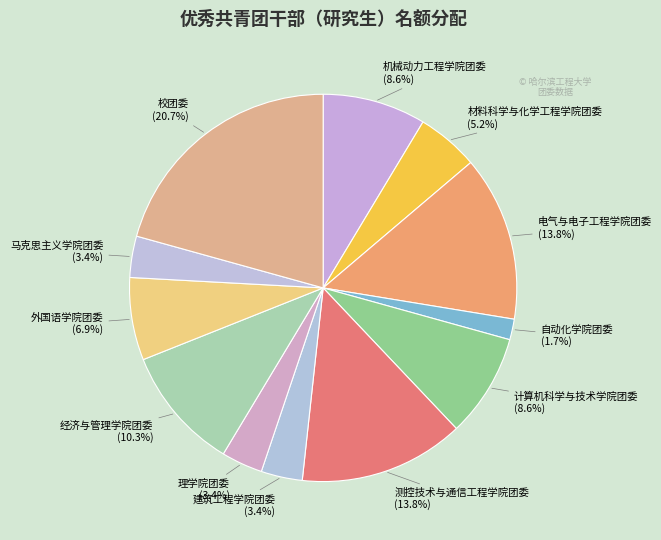

To the nearest percent, what is the average slice percentage?

8%